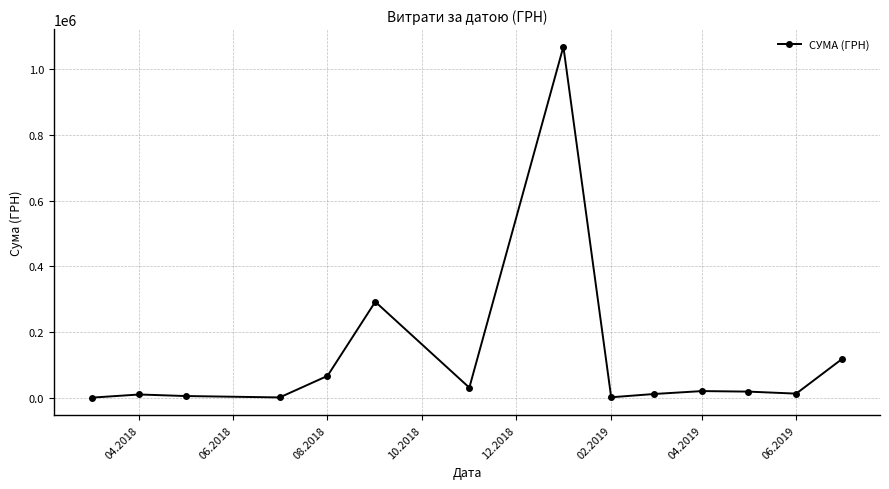

What is the greatest value displayed?

1069434.0